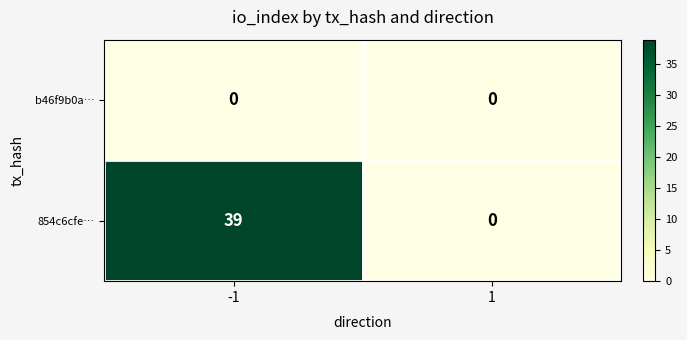

Reading left to right, what are all the values shown in this chart?

b46f9b0a…: -1=0	1=0
854c6cfe…: -1=39	1=0